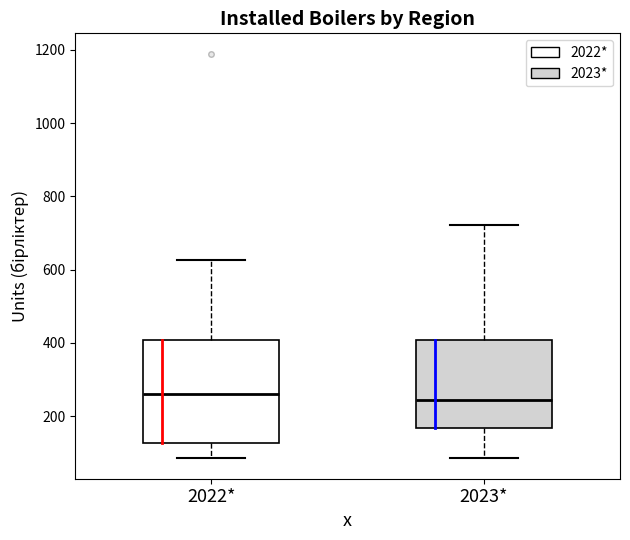

Where does the median line of the box for 2022* sit on the y-axis? The values are not printed on the chart, so give them approximately, as read against the axis.

260